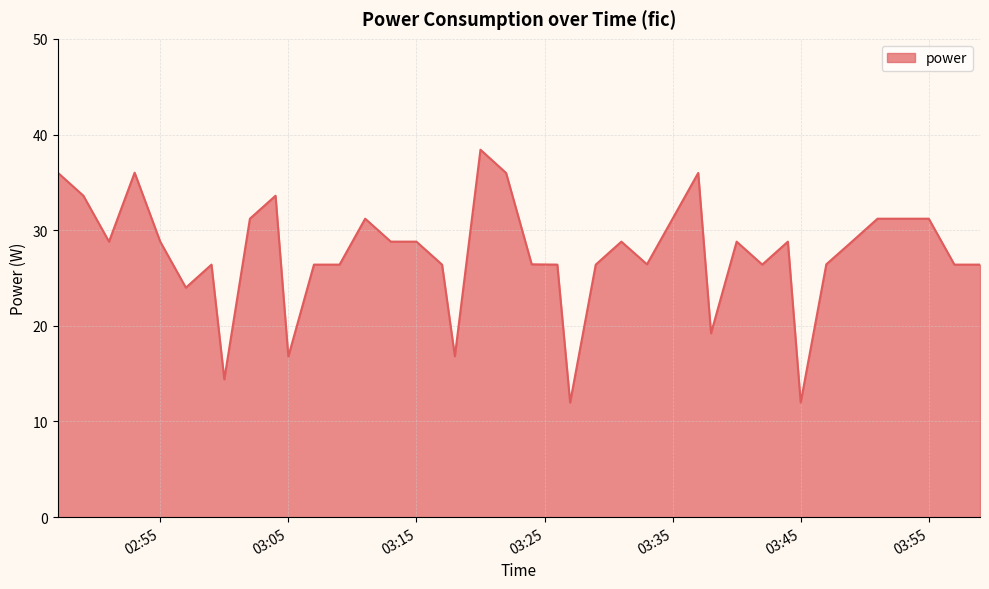

What is the smallest value displayed?

12.0